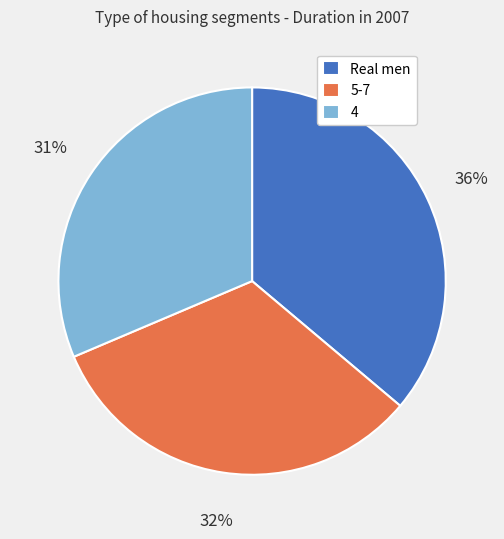

How many segments does this pie chart have?

3